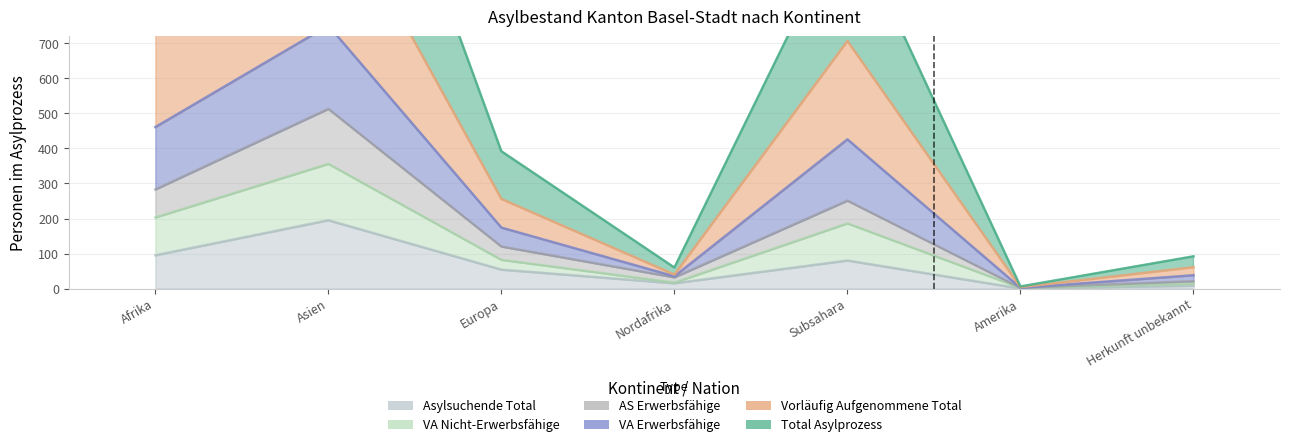

How many series are shown in this chart?

6